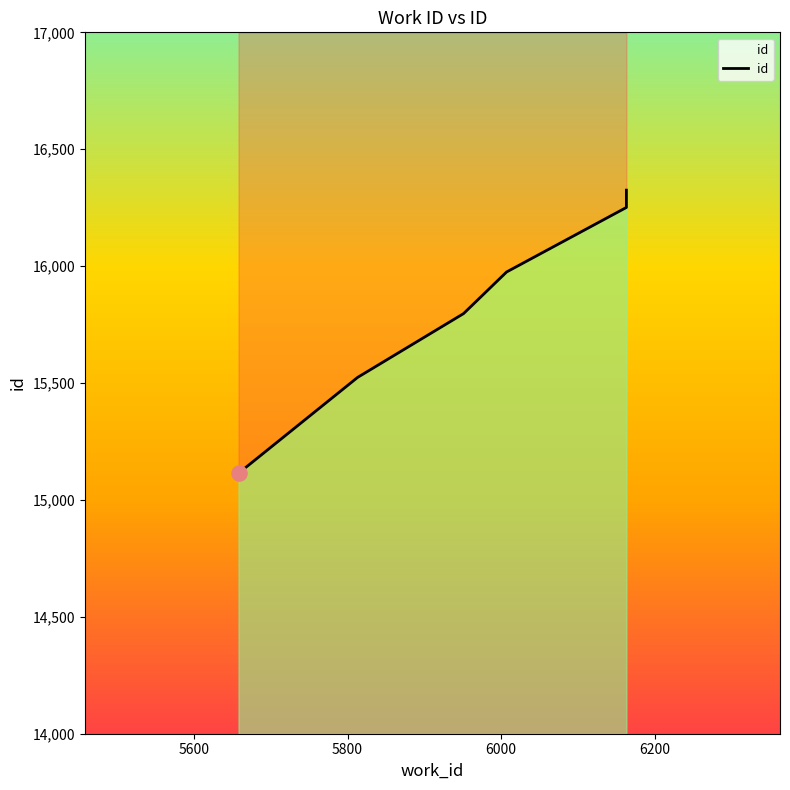

What is the change in value from 5813 to 5951?

+273